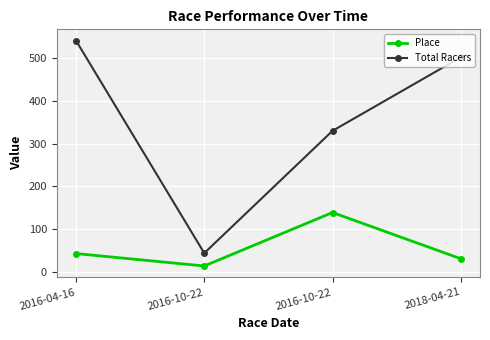

What is the sum of all Total Racers values?

1417